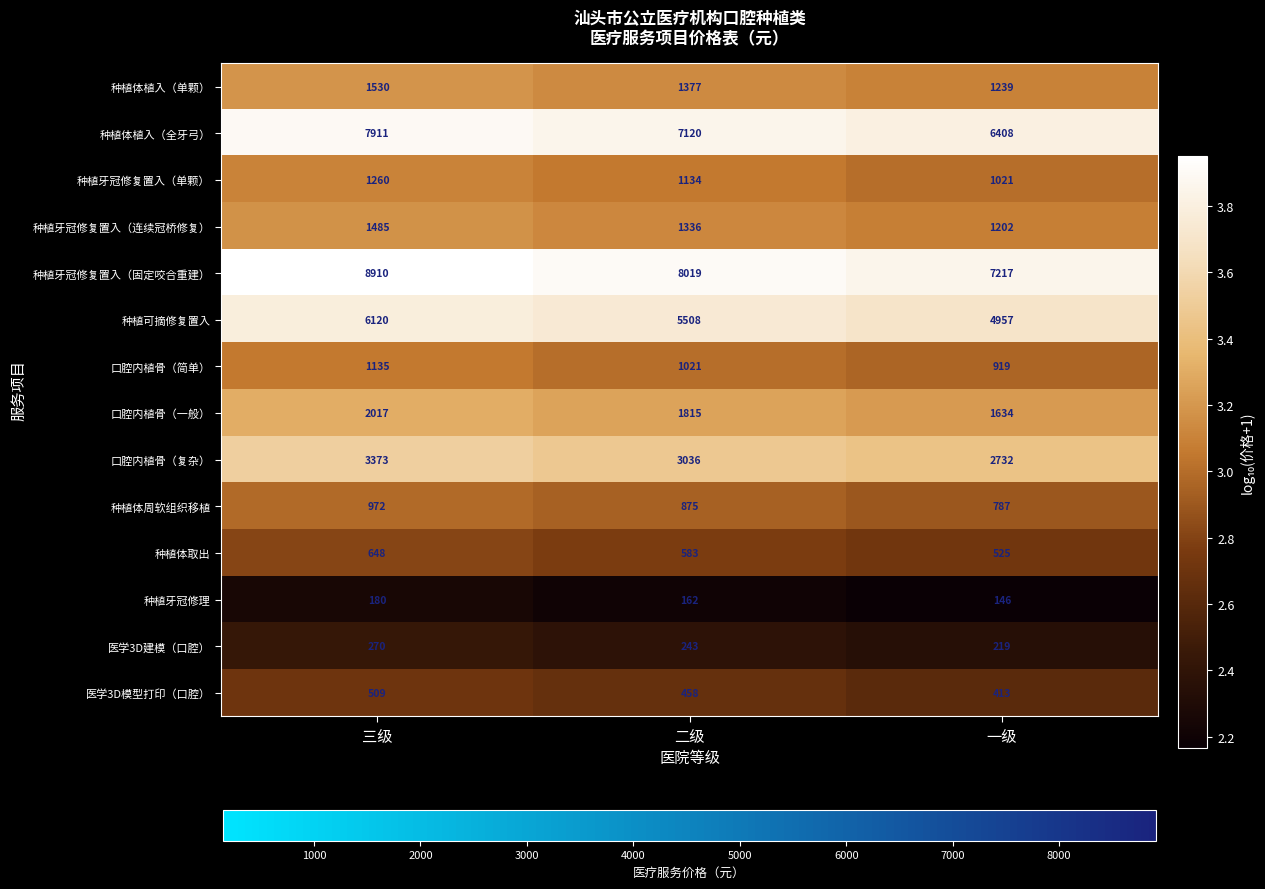

Which series has the largest total across all categories?

种植牙冠修复置入（固定咬合重建）